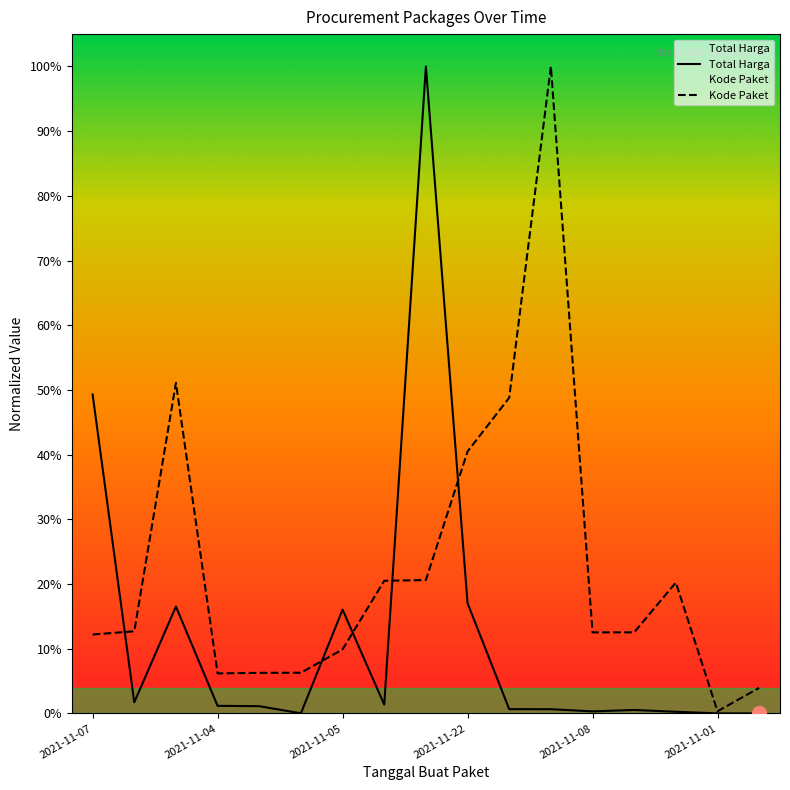

Which series has the largest range (max minus min)?

Total Harga